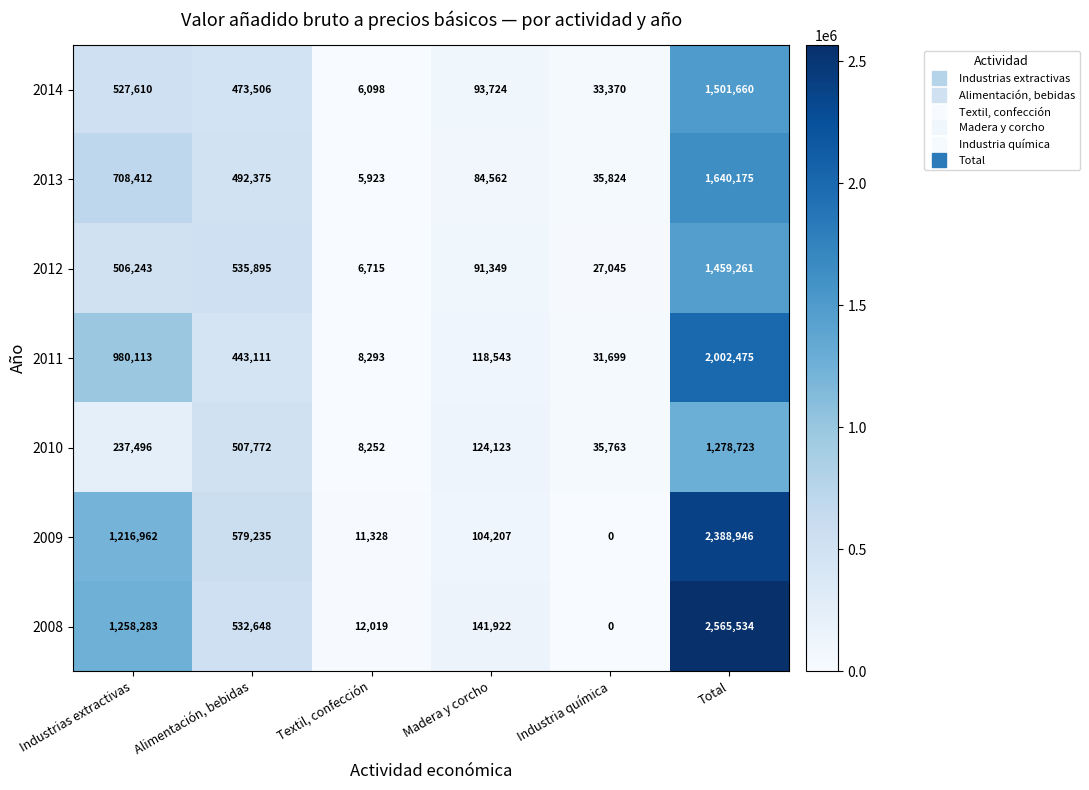

At which category is the sum across all series the highest?

Total